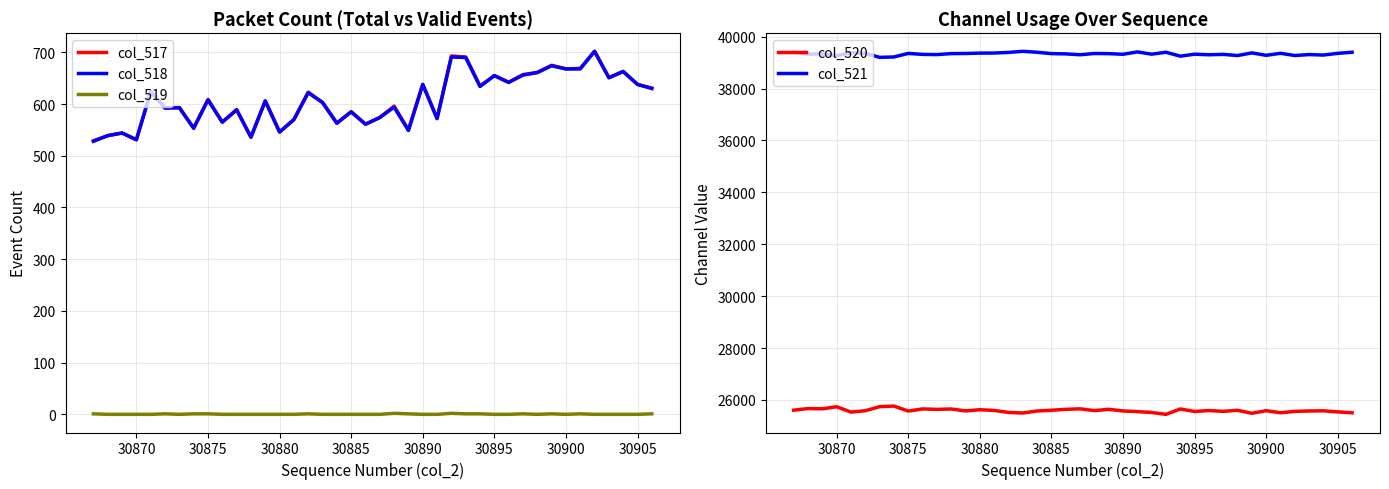

True or false: col_519 and col_518 cross at least once.

False